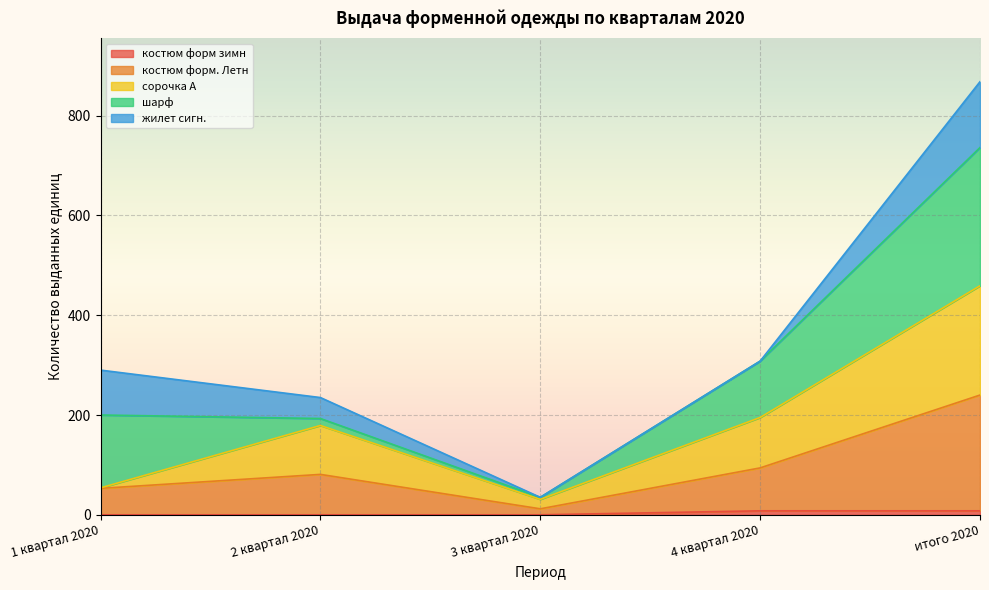

What is the sum of the костюм форм. Летн values at итого 2020 and 2 квартал 2020?

321